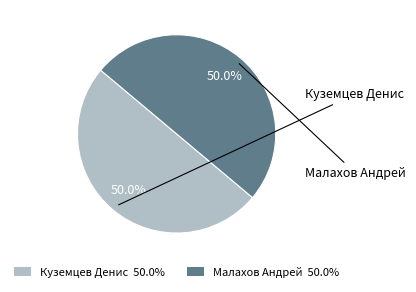

To the nearest percent, what portion does Куземцев Денис represent?

50%